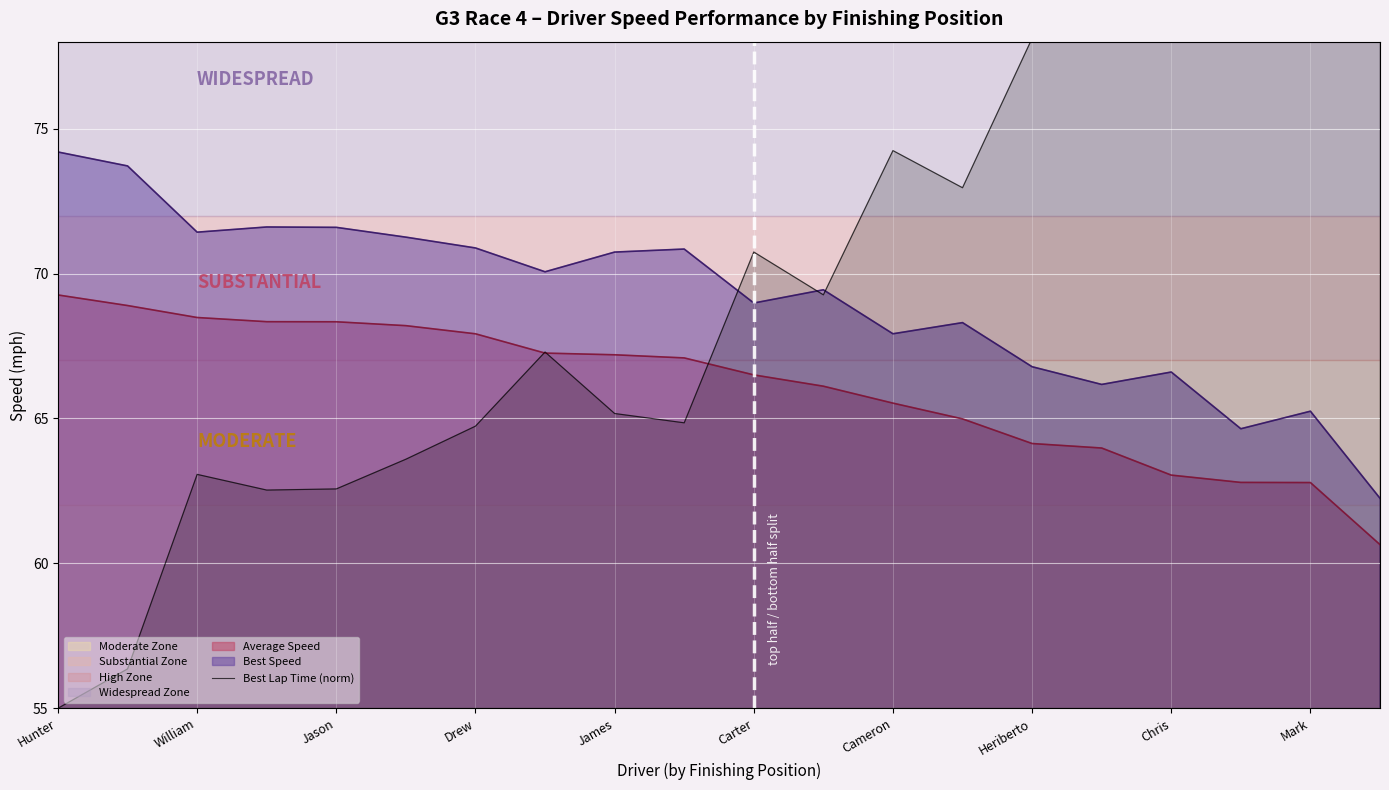

Which category has the highest value across all series?

19